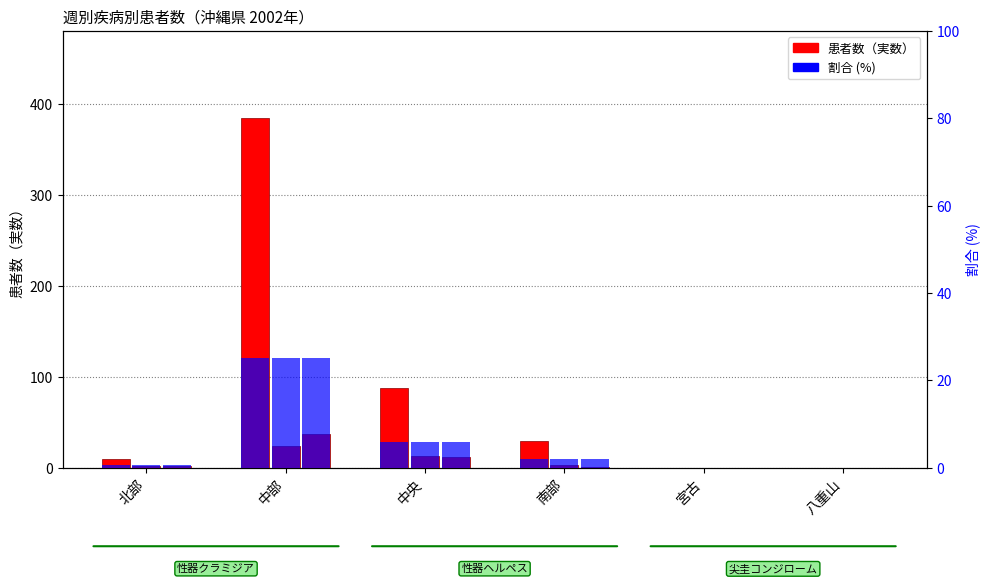

Rank the series at 中央 from highest to lowest value.

性器クラミジア感染症, 性器ヘルペスウイルス感染症, 尖圭コンジローム